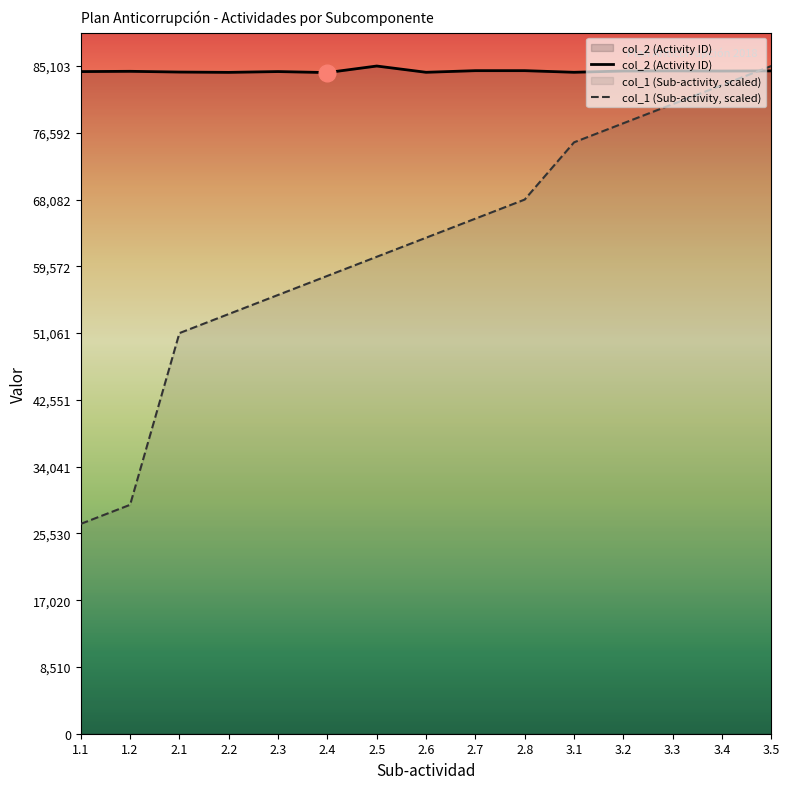

Which category has the lowest value in the col_1 (Sub-activity) series?

1.1